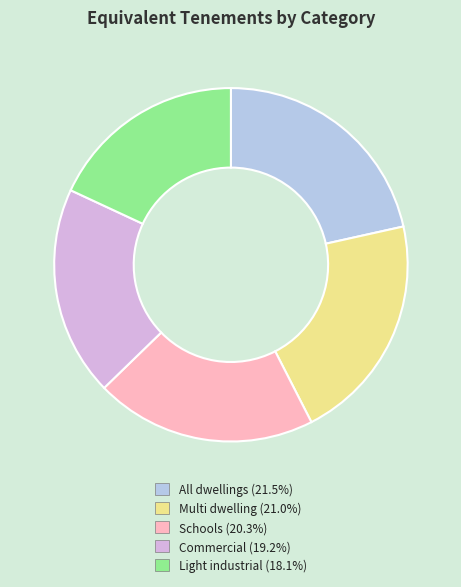

Is there any slice that represents more than half of the pie?

No